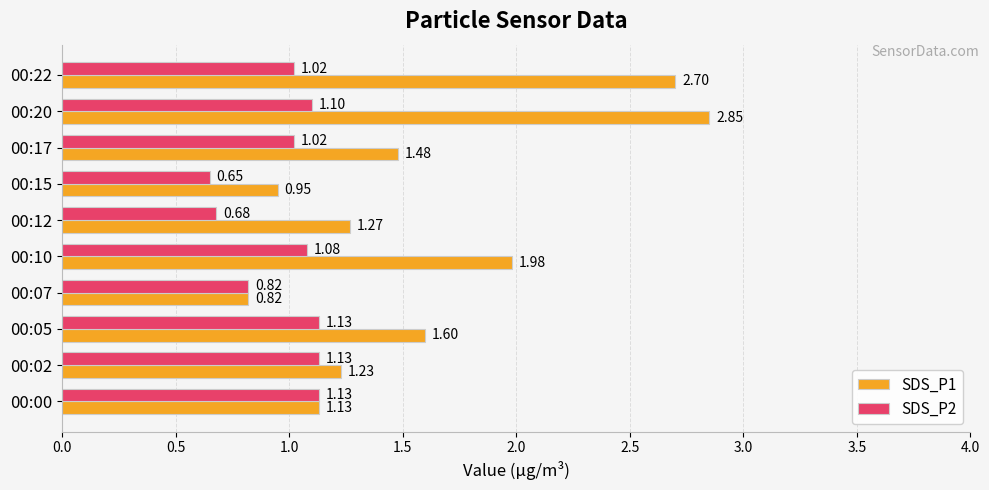

Is the value of SDS_P1 at 00:22 greater than the value of SDS_P2 at 00:10?

Yes